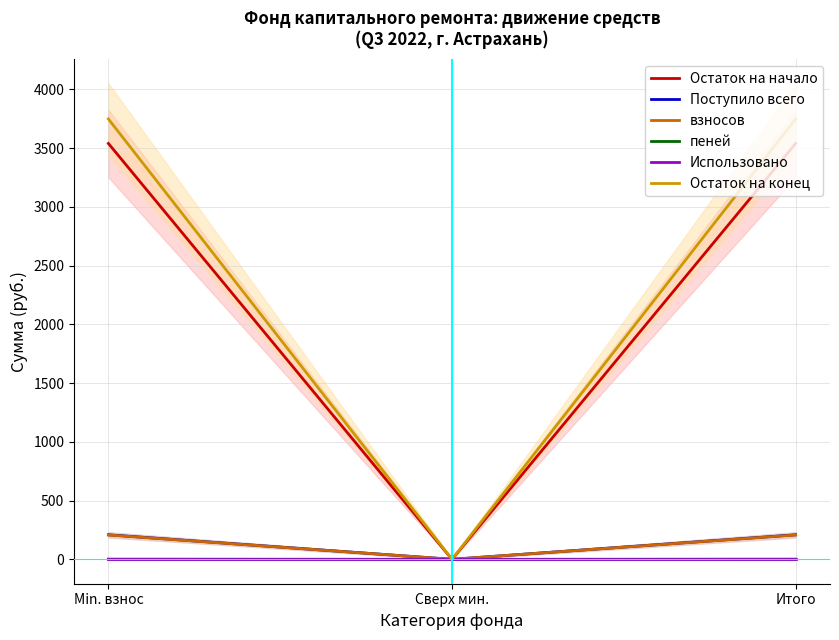

The пеней series shows 2.2 at Итого. True or false?

False